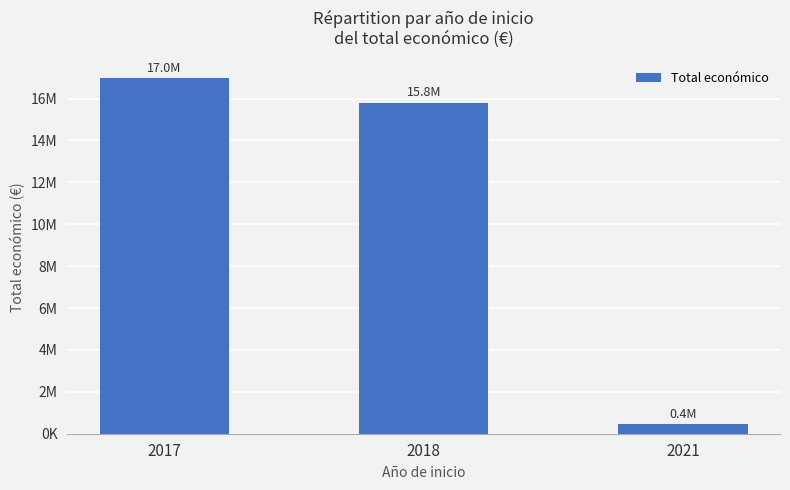

Are the bars horizontal?

No